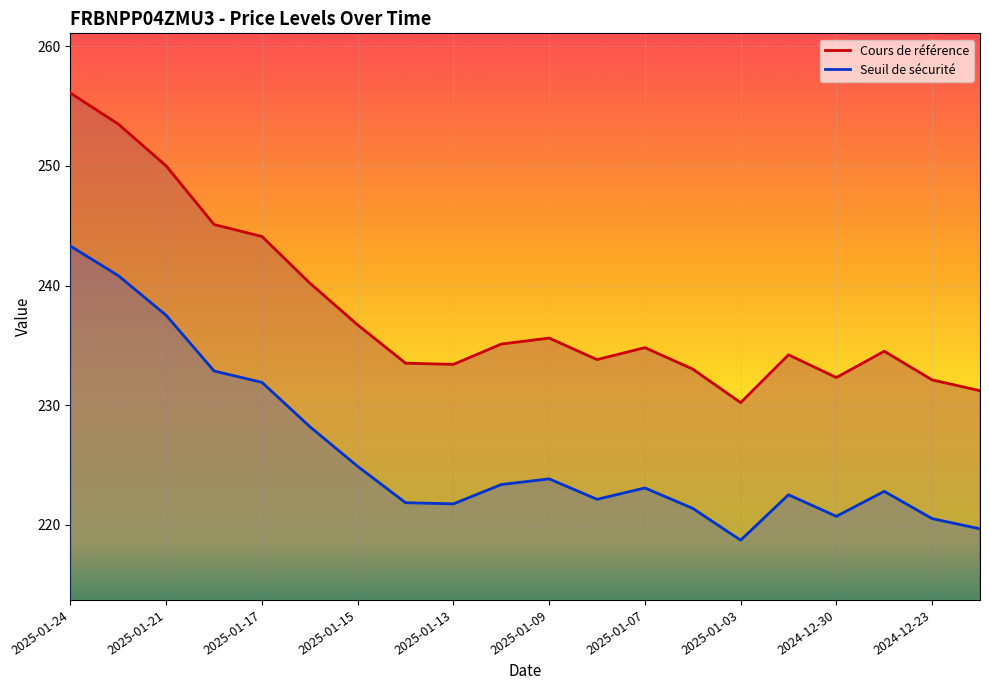

Is the value of Cours de référence at 2025-01-21 greater than the value of Seuil de sécurité at 2025-01-24?

Yes